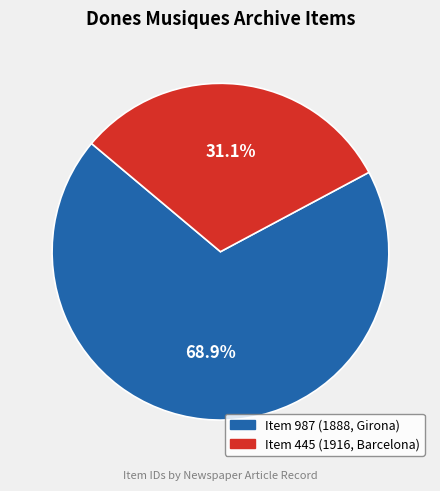

Rank the categories by value from highest to lowest.

Item 987 (1888, Girona), Item 445 (1916, Barcelona)